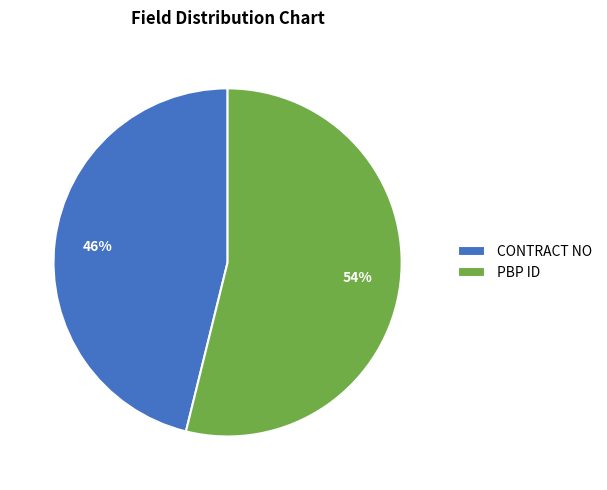

Count the number of slices in the pie.

2